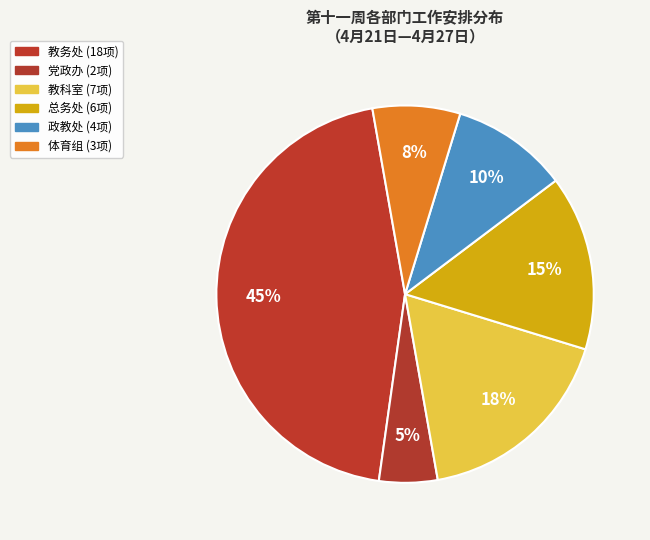

The 教科室 slice represents 8% of the pie. True or false?

False